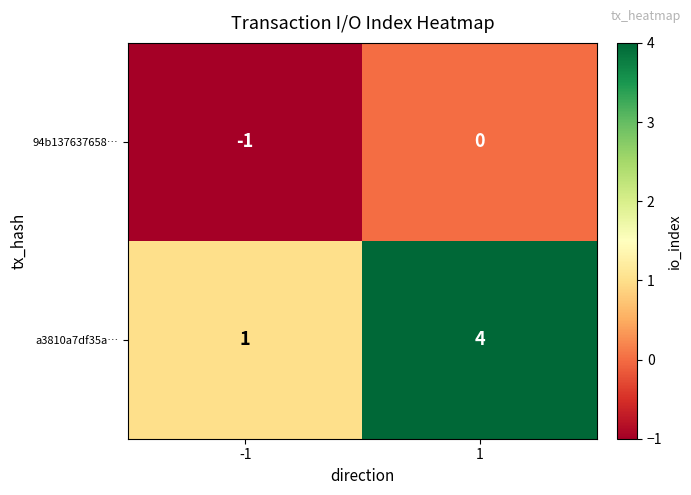

At which category is the sum across all series the highest?

1